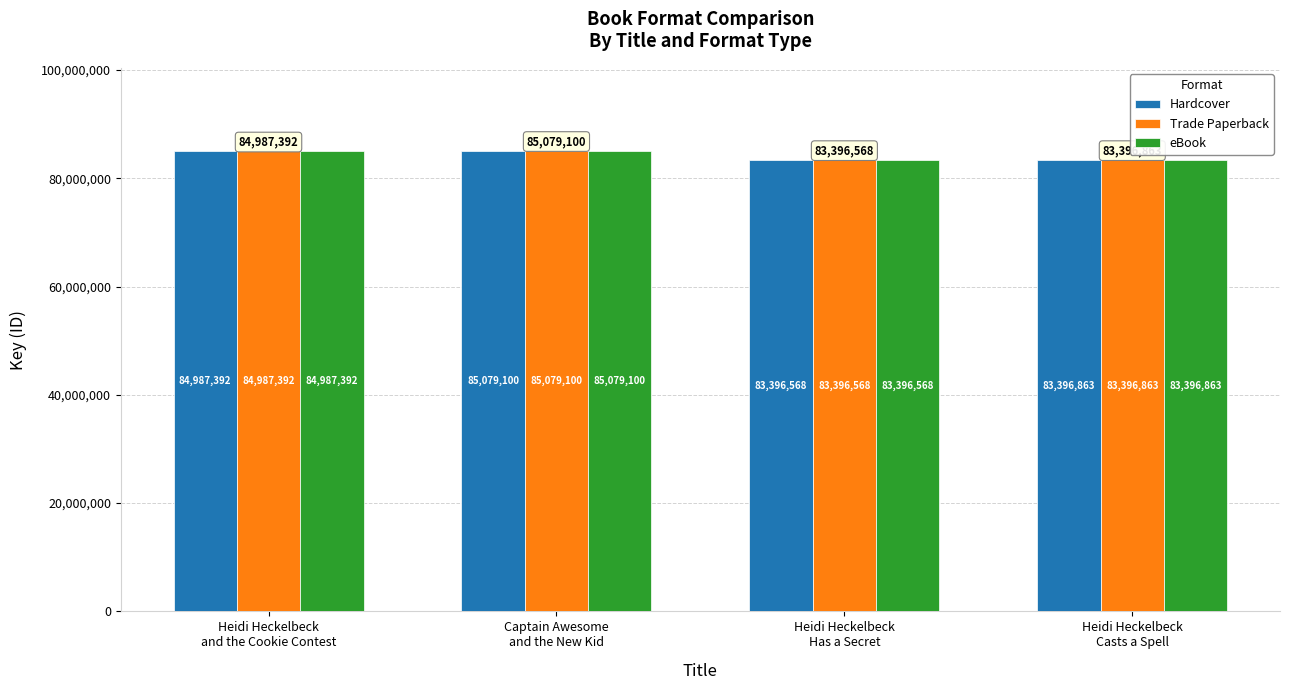

What is the difference between the maximum and minimum values in the Hardcover series?

1682532